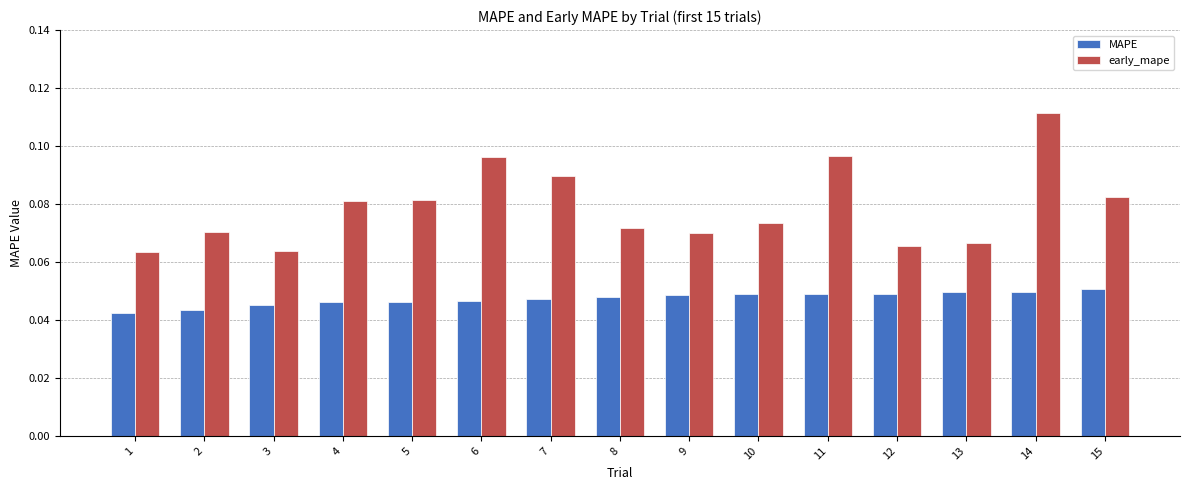

Does the chart contain stacked bars?

No